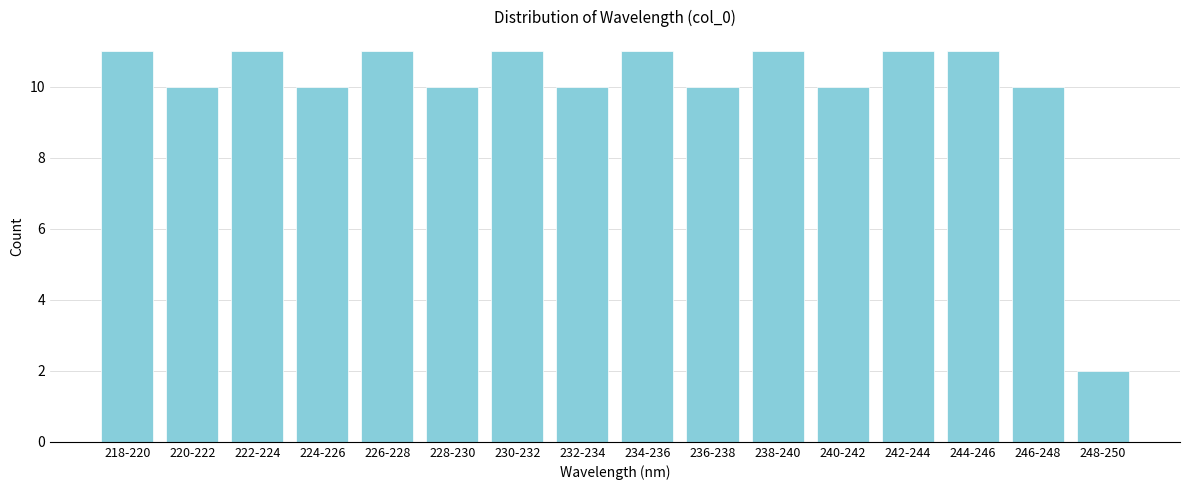

Reading left to right, list all the values displayed in this chart.

218-220=11	220-222=10	222-224=11	224-226=10	226-228=11	228-230=10	230-232=11	232-234=10	234-236=11	236-238=10	238-240=11	240-242=10	242-244=11	244-246=11	246-248=10	248-250=2